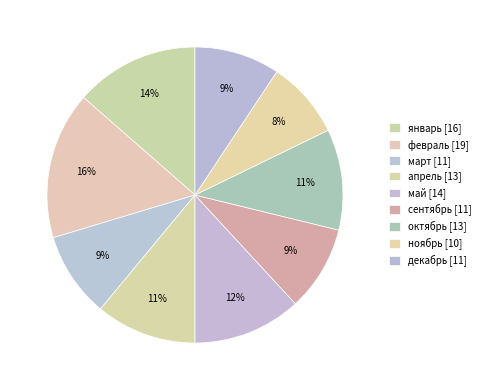

Count the number of slices in the pie.

9